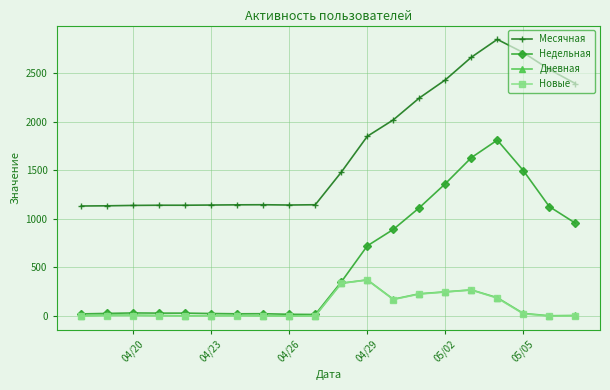

What is the value of the Дневная point at the 18th from the left?

9